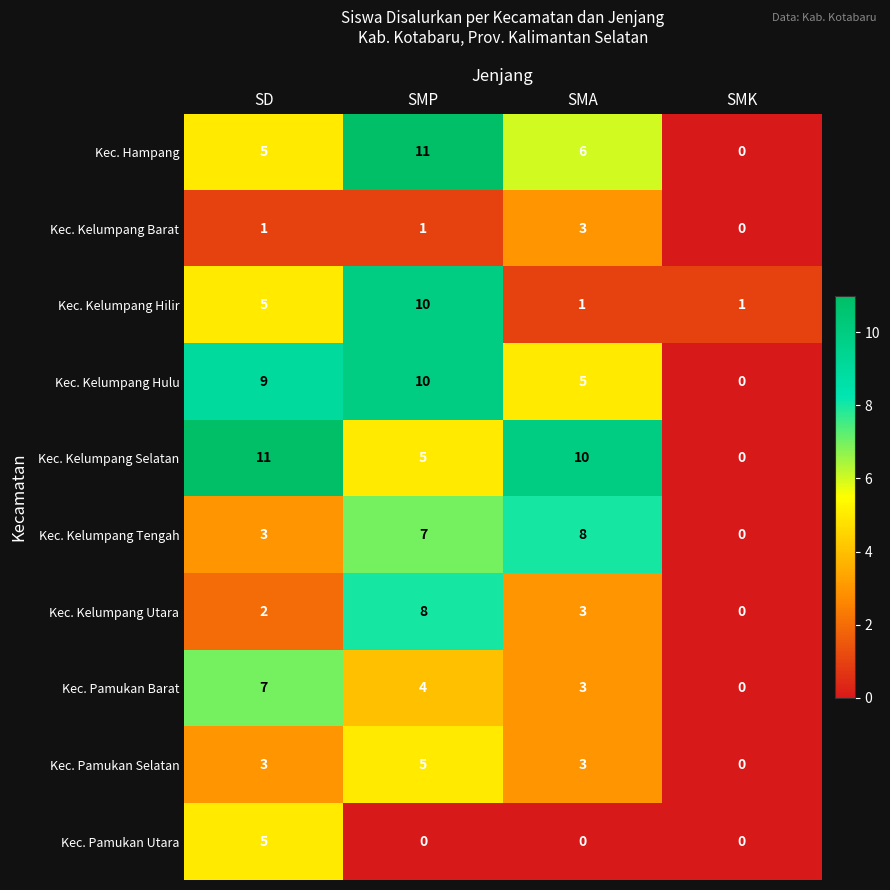

How many data points does each series have?

4